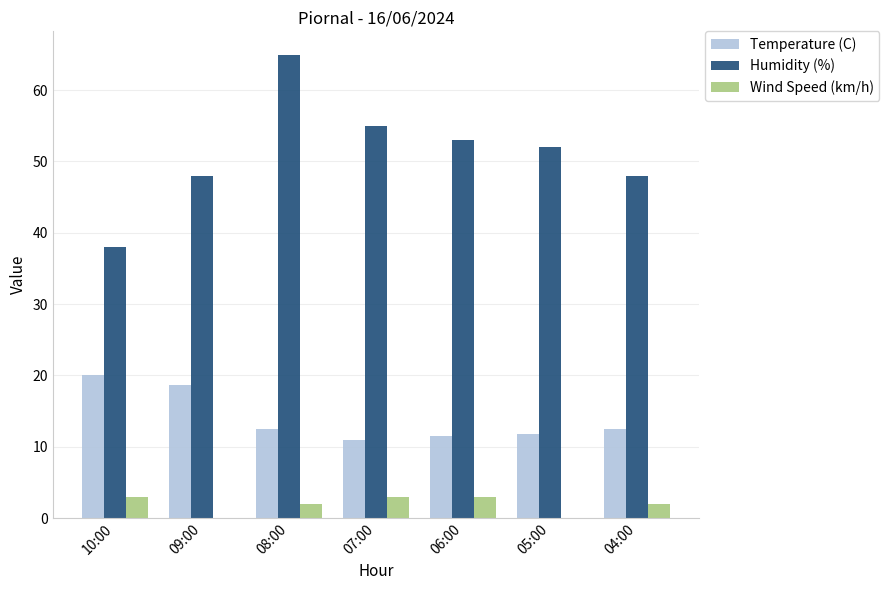

What is the sum of all Temperature (C) values?

97.8